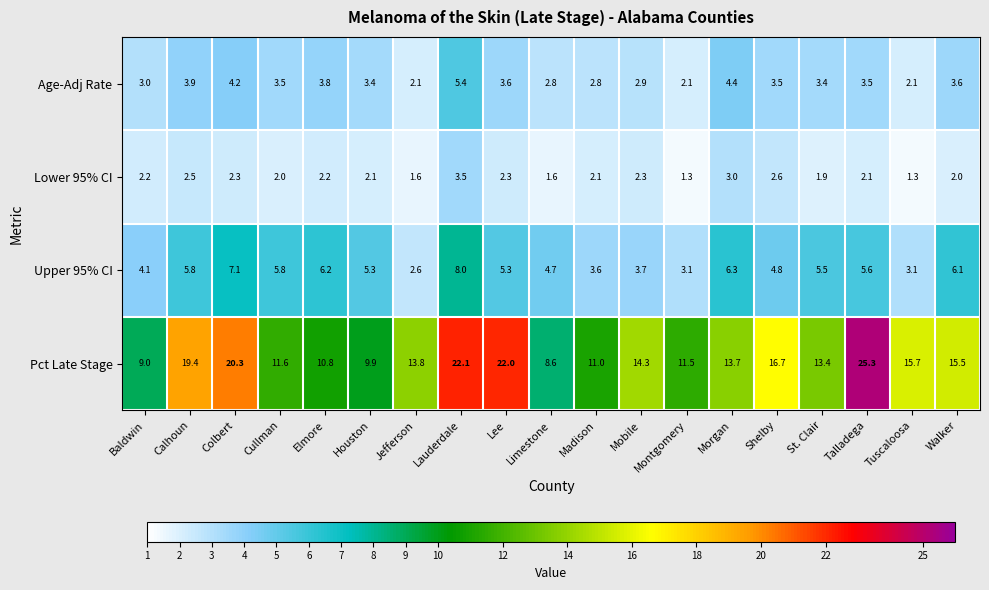

How many values in the Upper 95% CI series exceed 5?

11